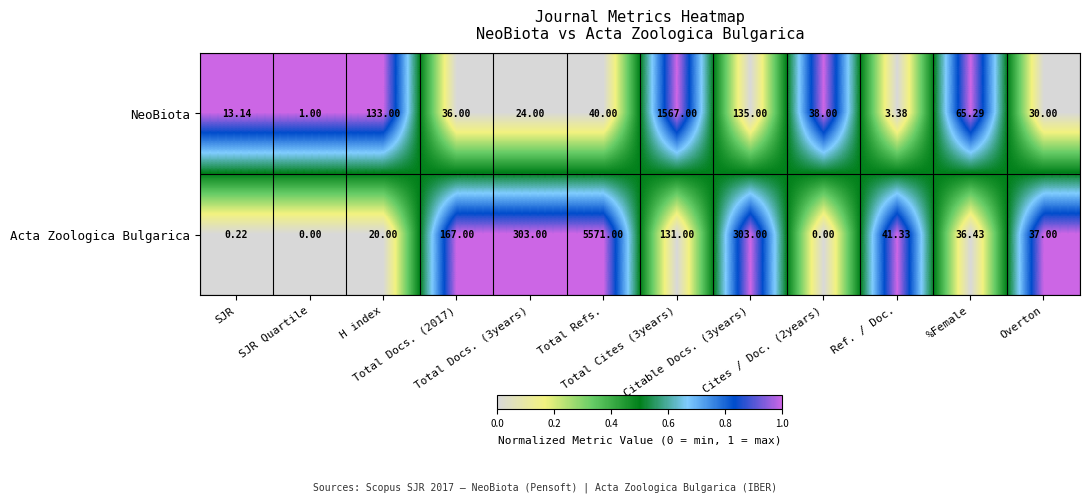

What is the greatest value displayed?

5571.0